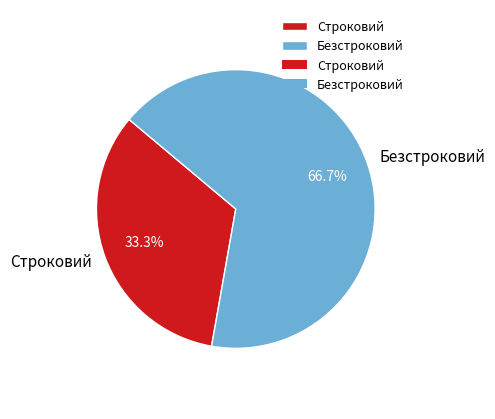

To the nearest percent, what is the difference between the Безстроковий and Строковий slice percentages?

33%